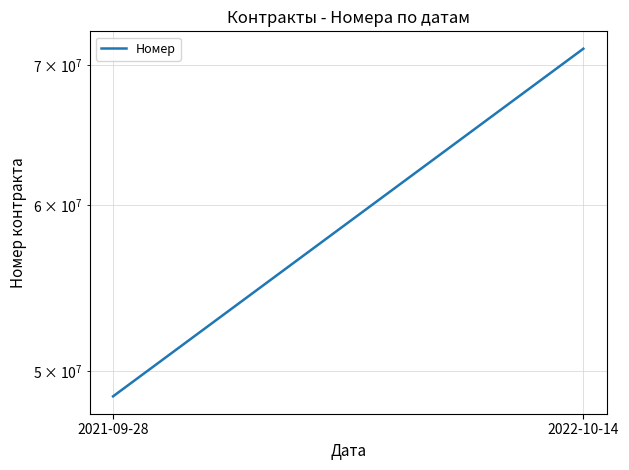

What is the approximate value at 2022-10-14, to the nearest 50?

71282900